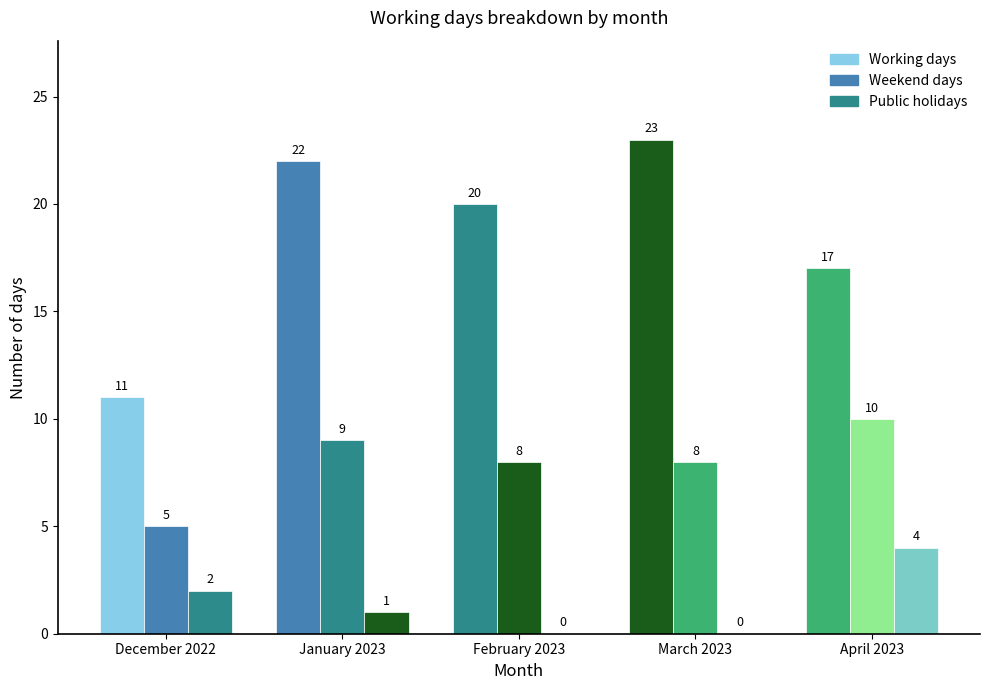

At how many categories does at least one series exceed 0?

5